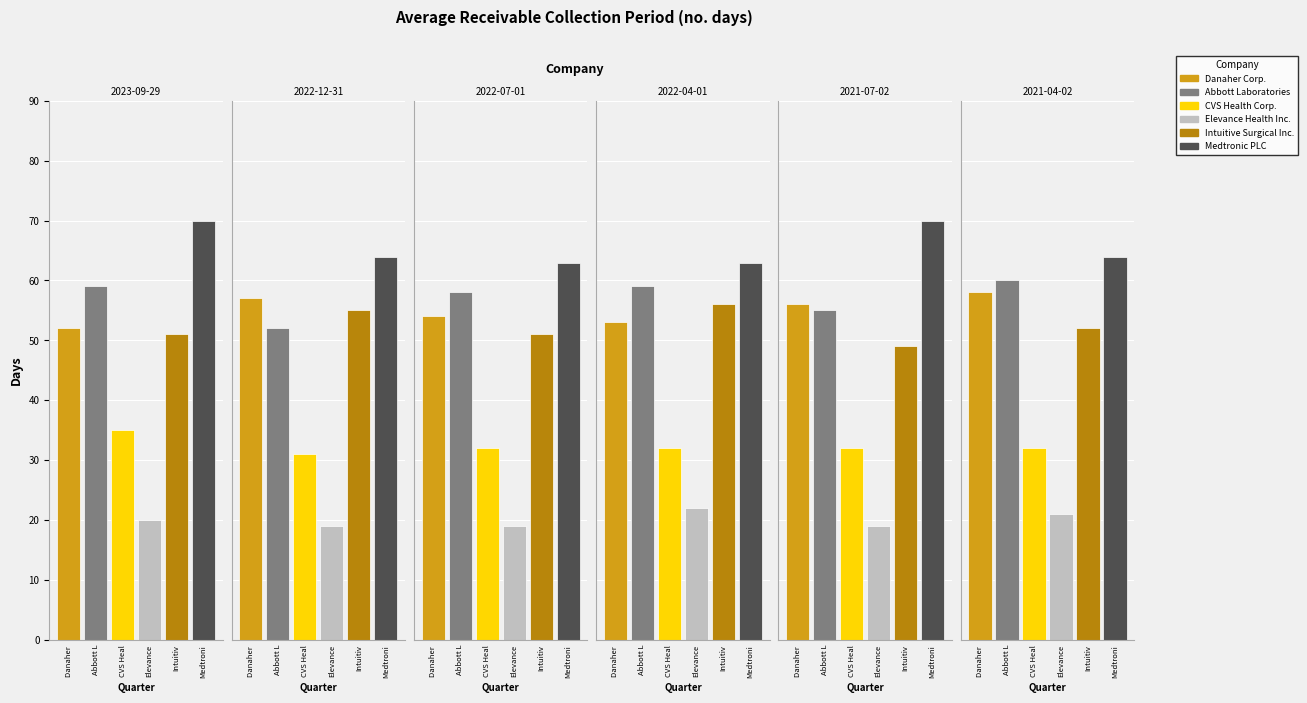

Reading left to right, what are all the values shown in this chart?

Danaher Corp.: 52	57	54	53	56	58
Abbott Laboratories: 59	52	58	59	55	60
CVS Health Corp.: 35	31	32	32	32	32
Elevance Health Inc.: 20	19	19	22	19	21
Intuitive Surgical Inc.: 51	55	51	56	49	52
Medtronic PLC: 70	64	63	63	70	64